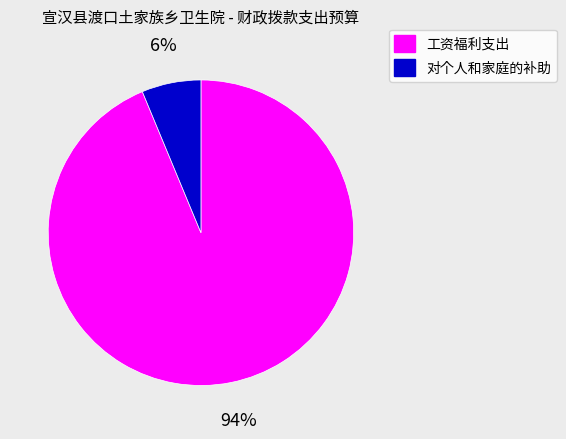

To the nearest percent, what portion does 工资福利支出 represent?

94%